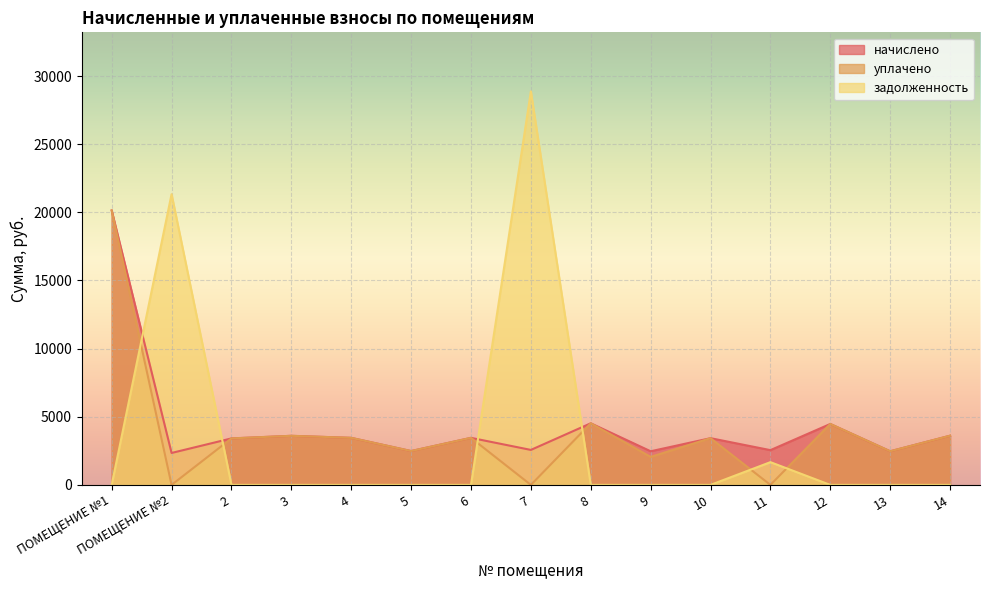

What is the total value across all series at 9?

4523.6